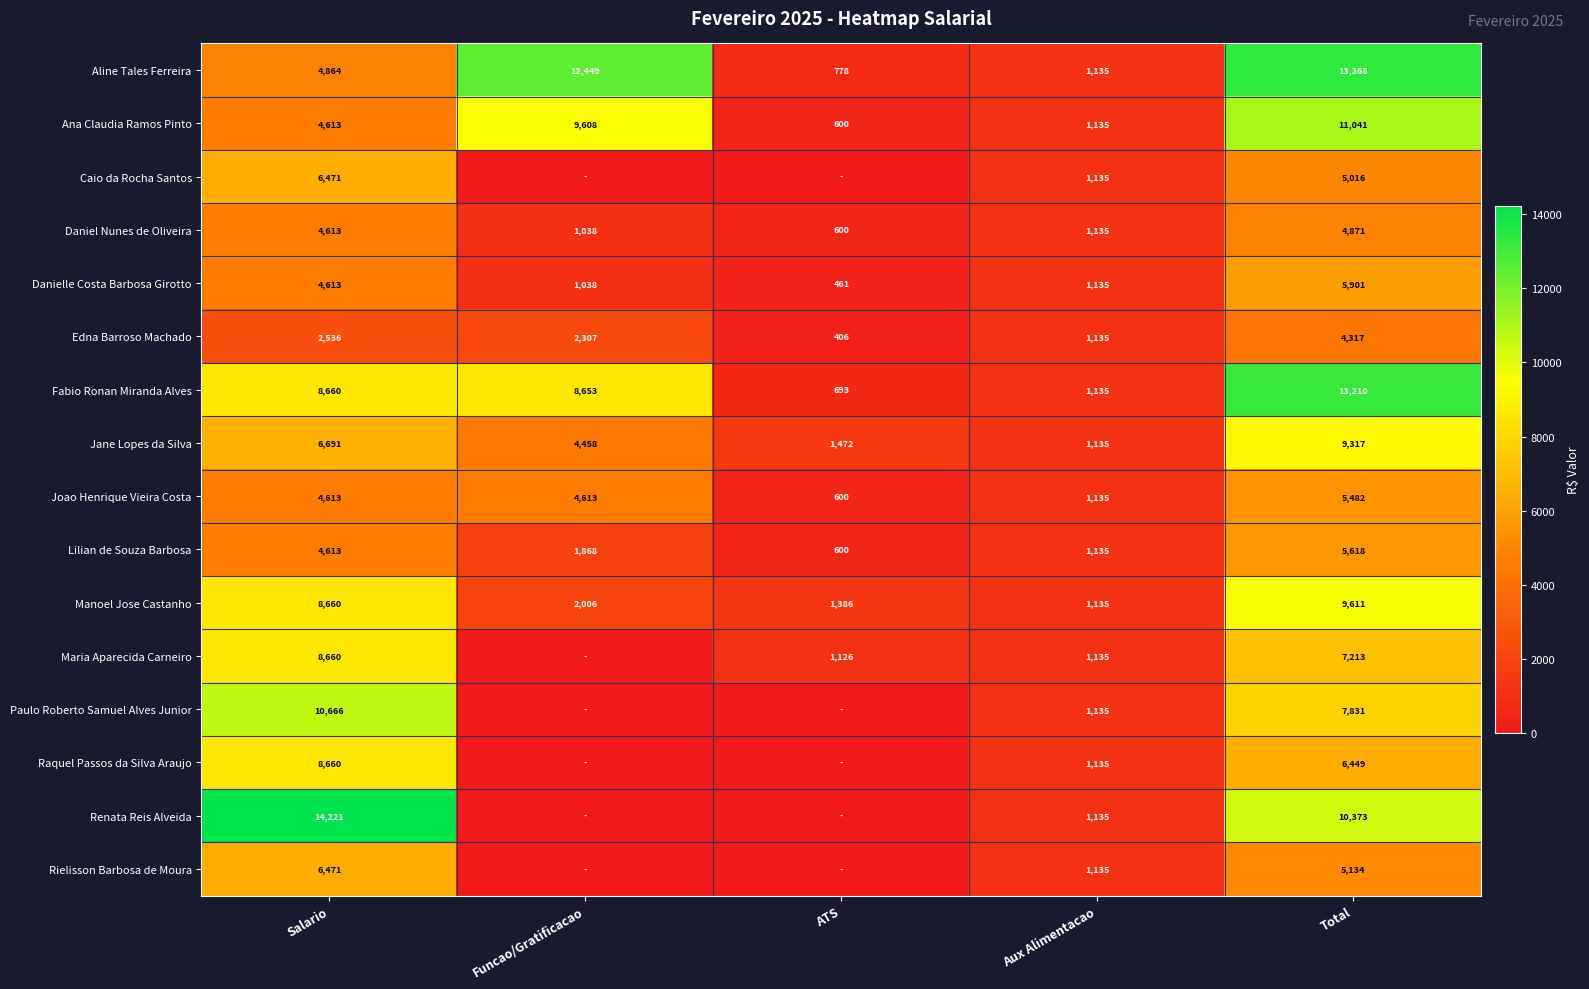

What is the spread (max minus min) of values at Total?

9051